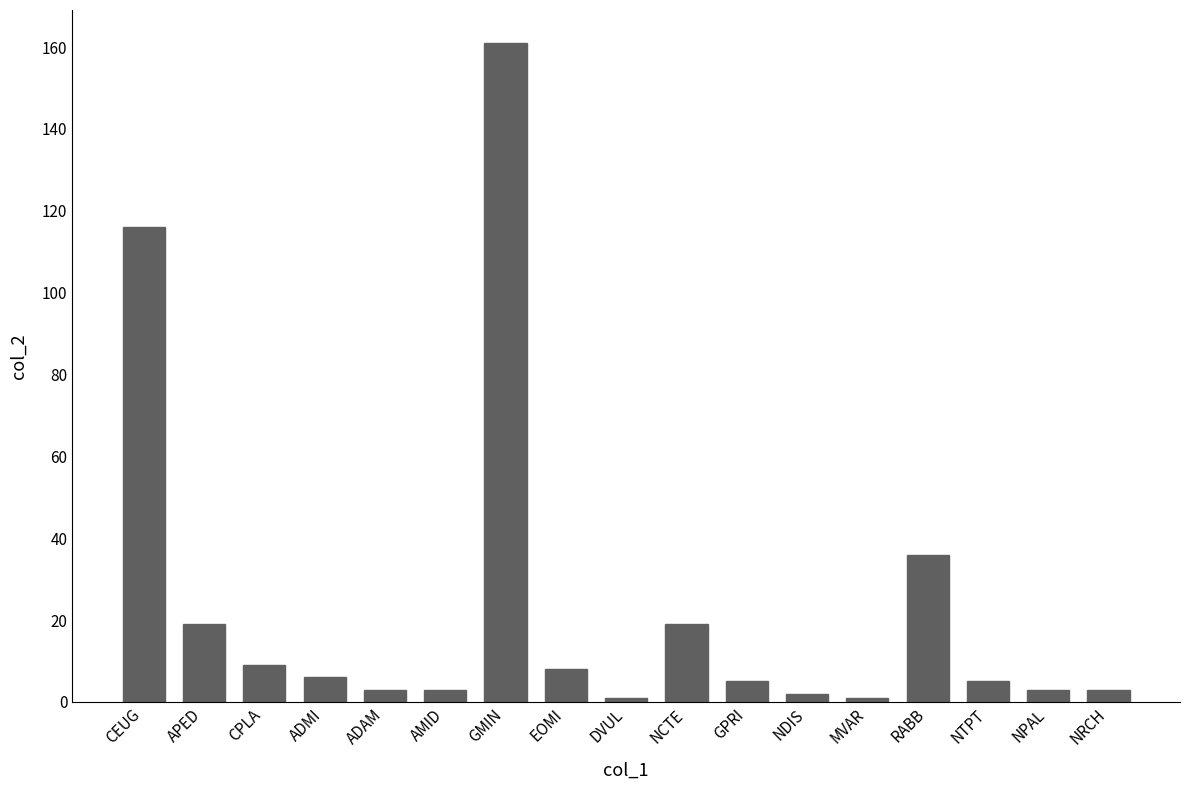

What is the difference between the values at MVAR and NDIS?

1